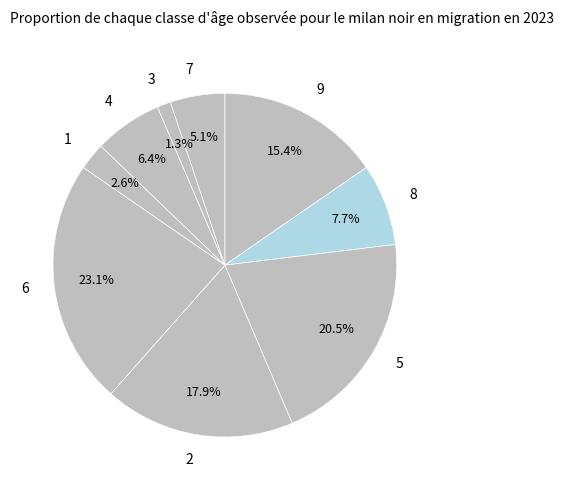

Which slice is the smallest?

3